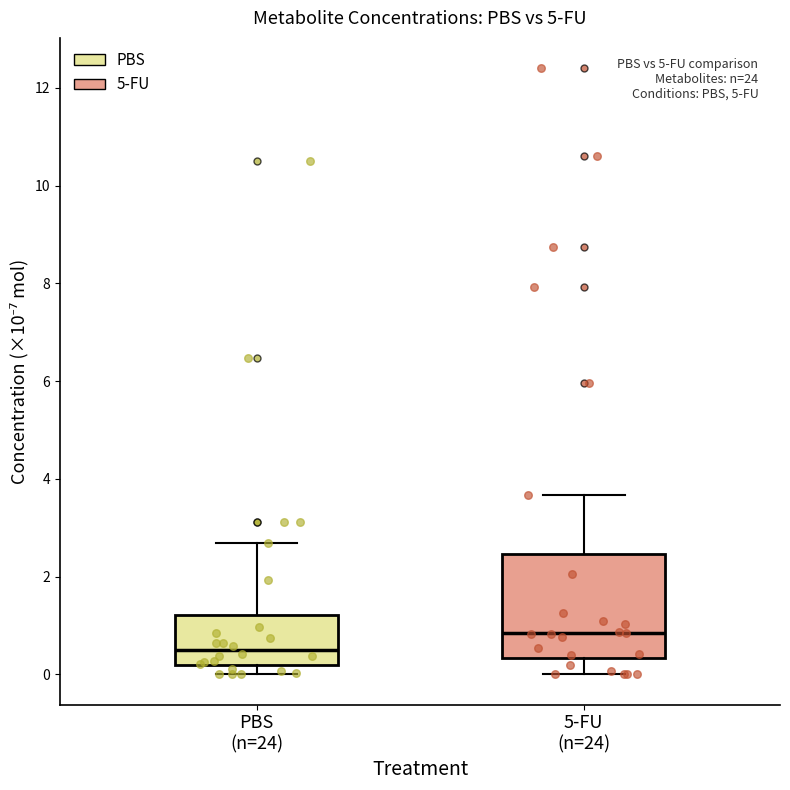

Where does the upper whisker of the box for 5-FU (n=24) end on the y-axis? The values are not printed on the chart, so give them approximately, as read against the axis.

3.6